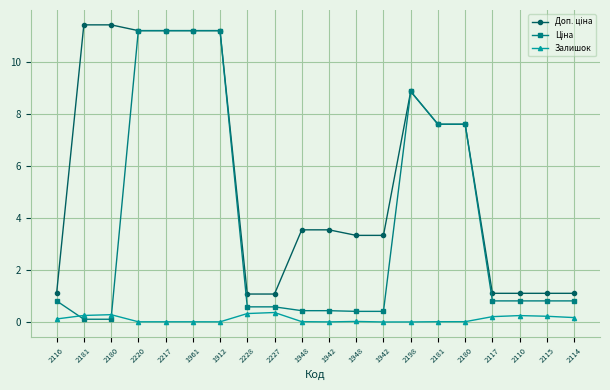

What is the label of the 15th point from the right?

1961